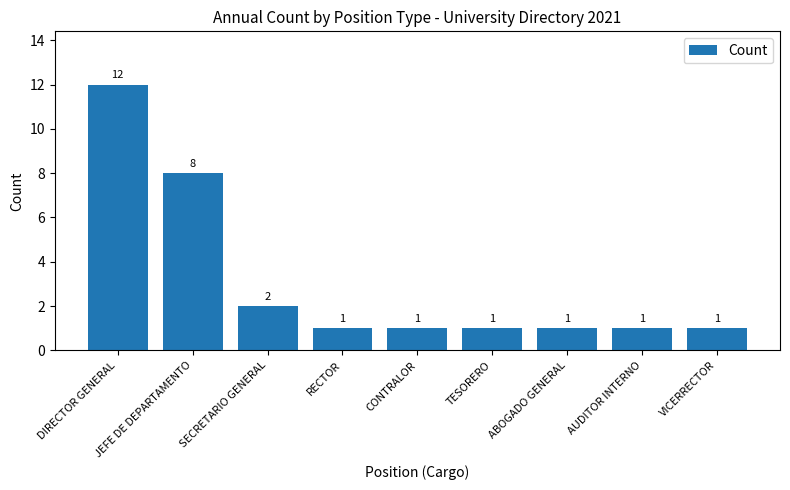

What is the sum of all values?

28